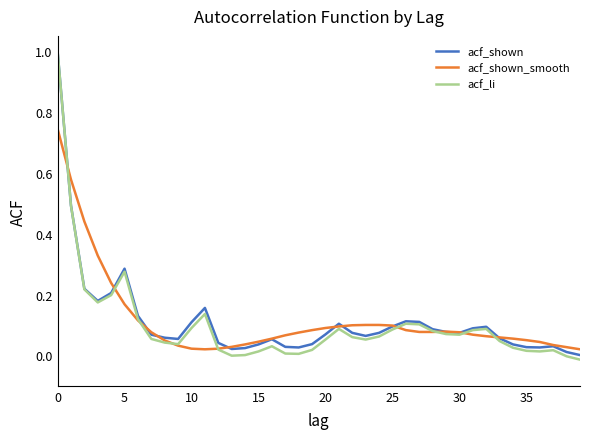

True or false: acf_li has more than 2 points higher than both neighbors.

True